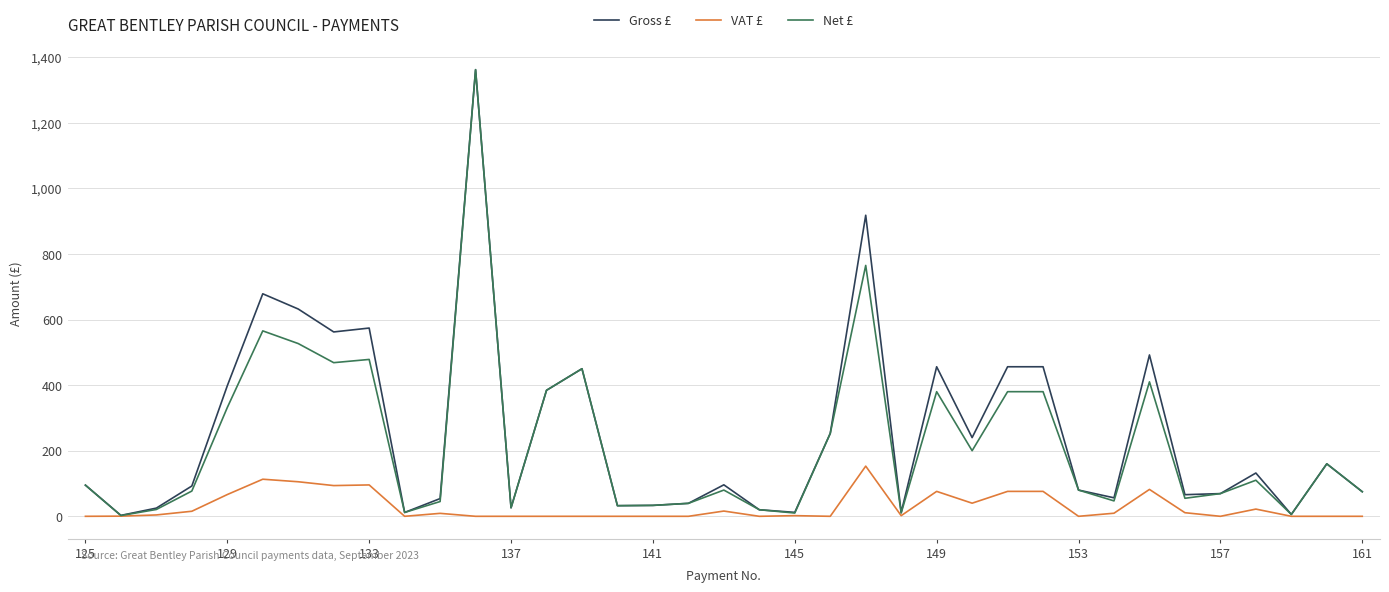

What is the greatest value displayed?

1361.9